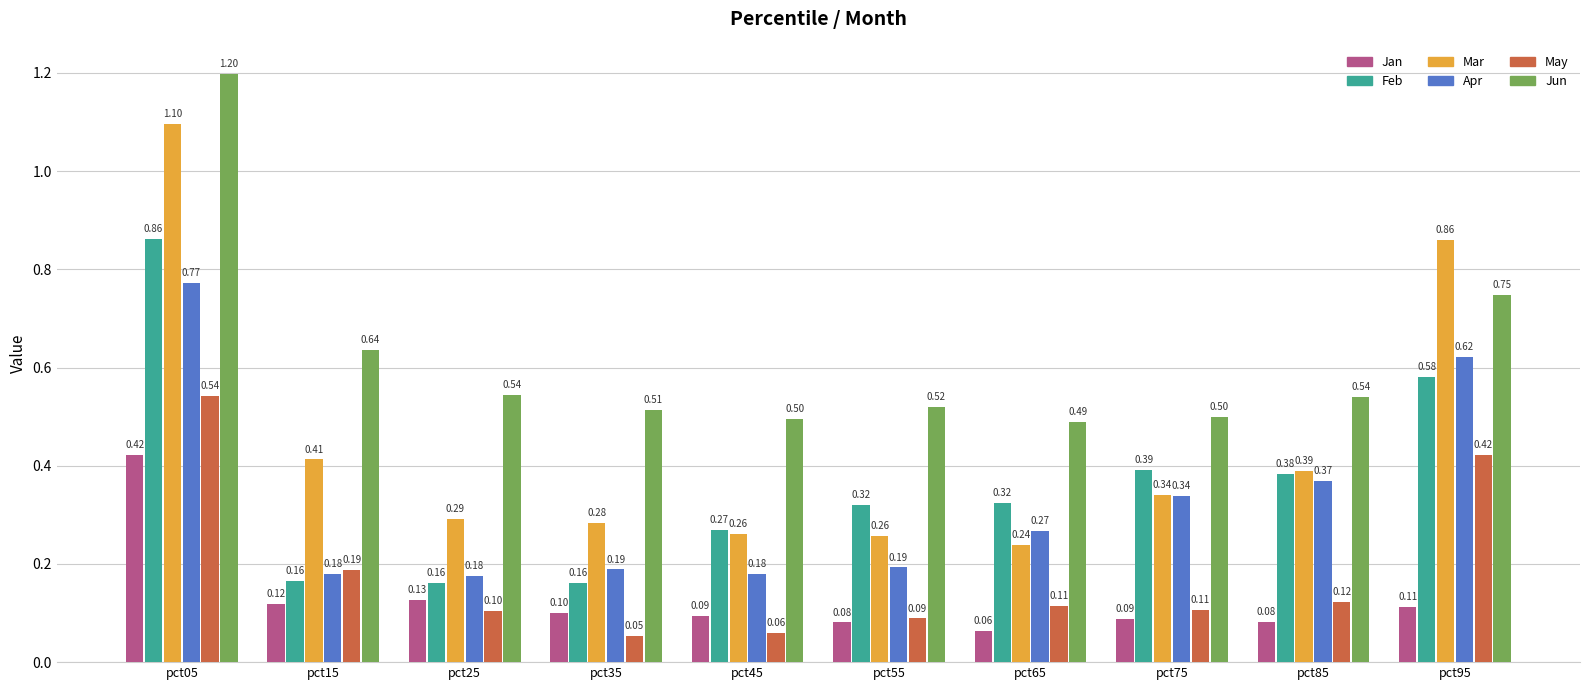

What is the total value across all series at pct85?

1.9